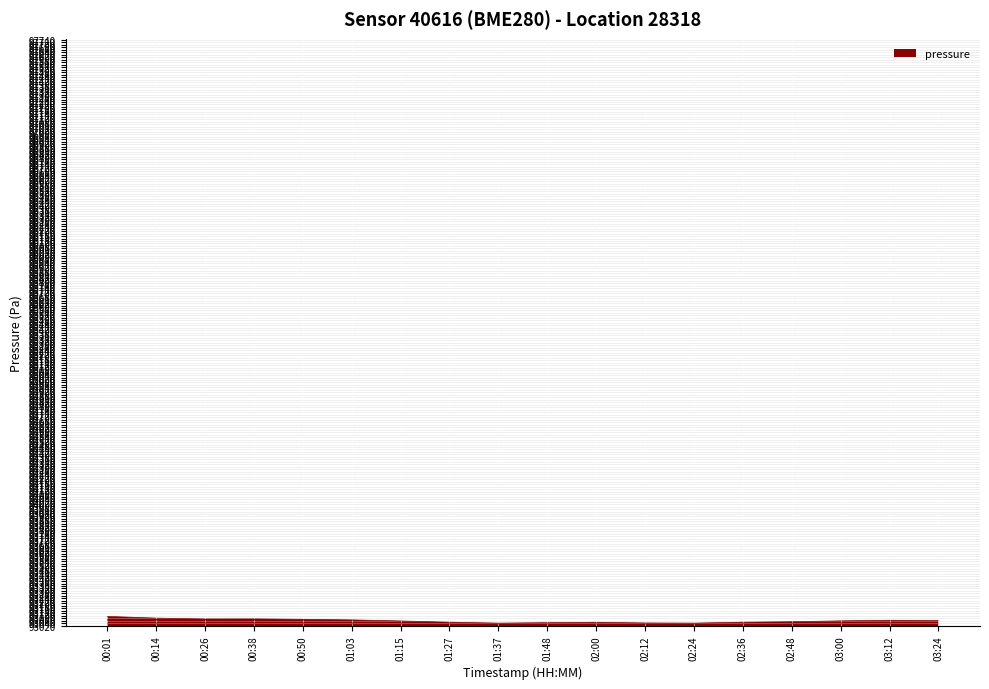

What is the greatest value displayed?

93095.2